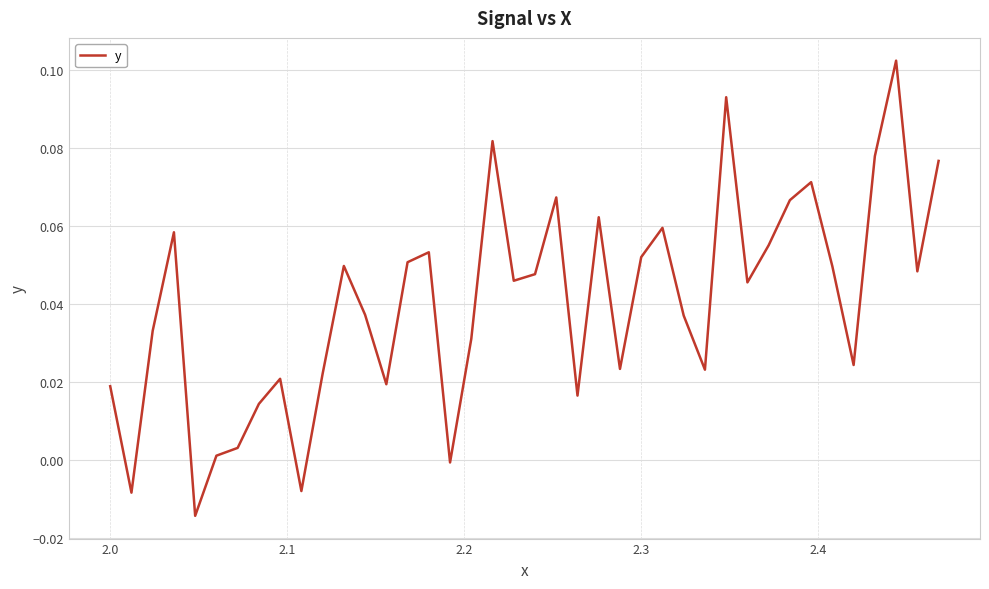

Count the number of categories in the chart.

40